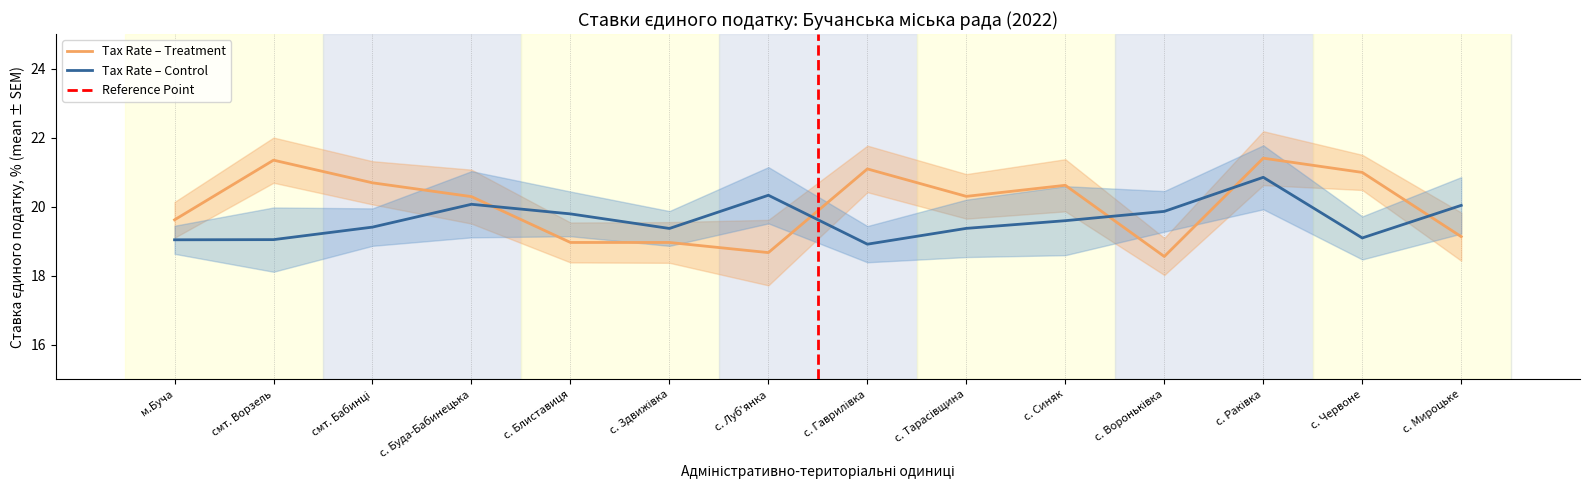

Is the value of Tax Rate (%) at с. Вороньківка greater than the value of Tax Rate SEM at с. Гаврилівка?

Yes